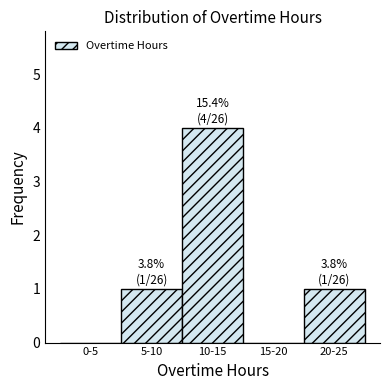

Reading right to left, extract all data points from this chart.

20-25=1	15-20=0	10-15=4	5-10=1	0-5=0